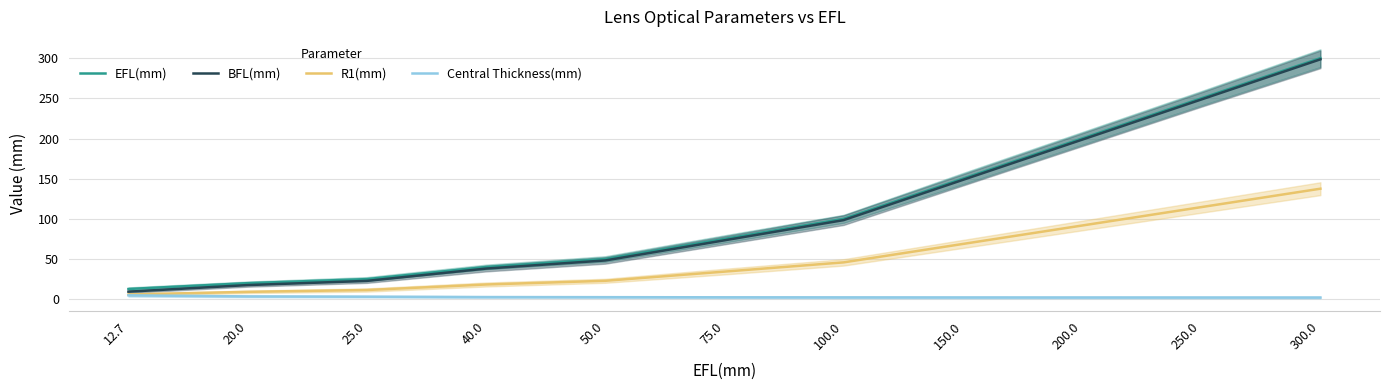

What position from the right is 25.0?

9